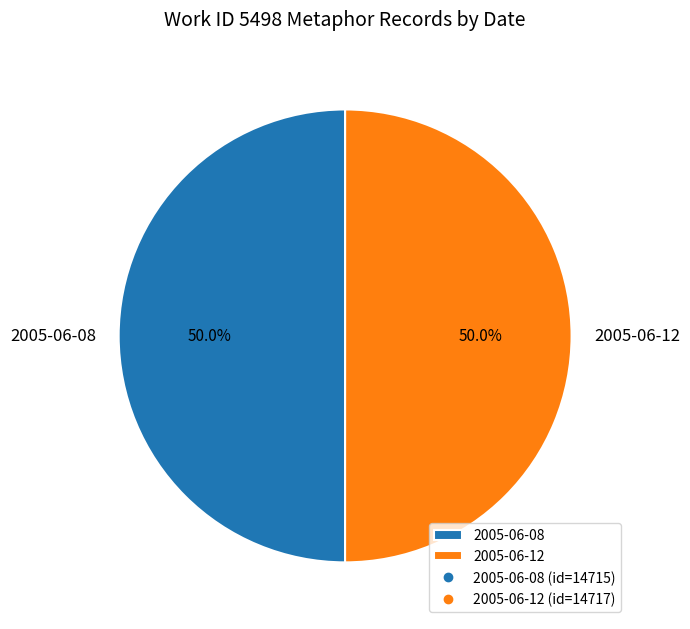

To the nearest percent, what portion does 2005-06-12 represent?

50%